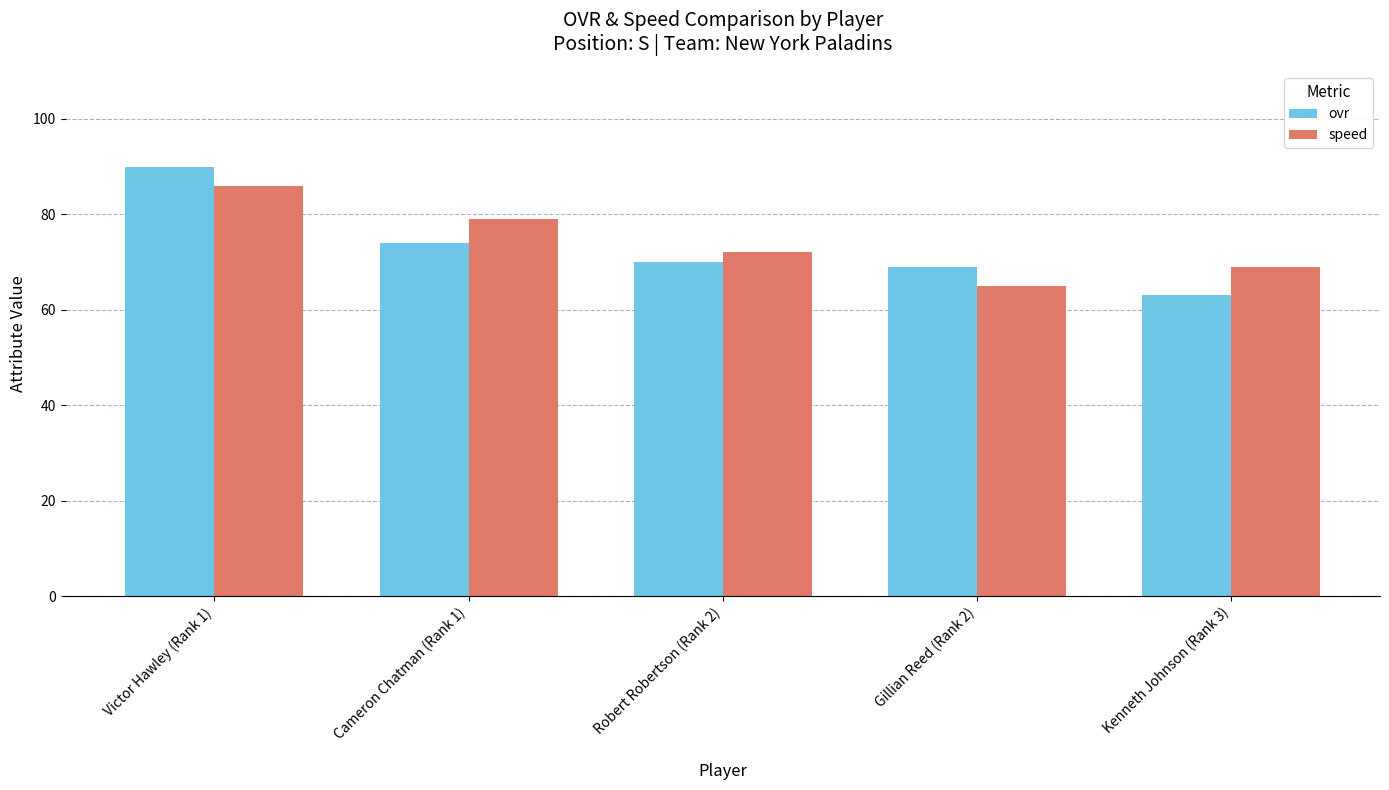

What is the difference between the second highest and minimum values in the ovr series?

11